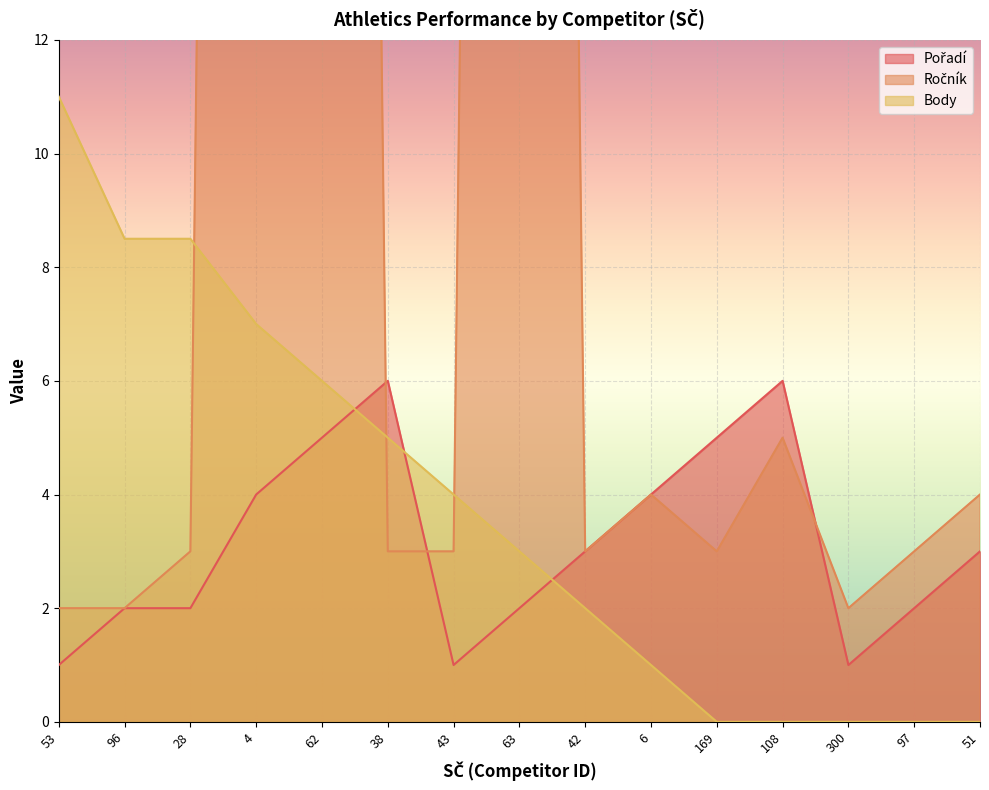

Which series has the largest total across all categories?

Ročník